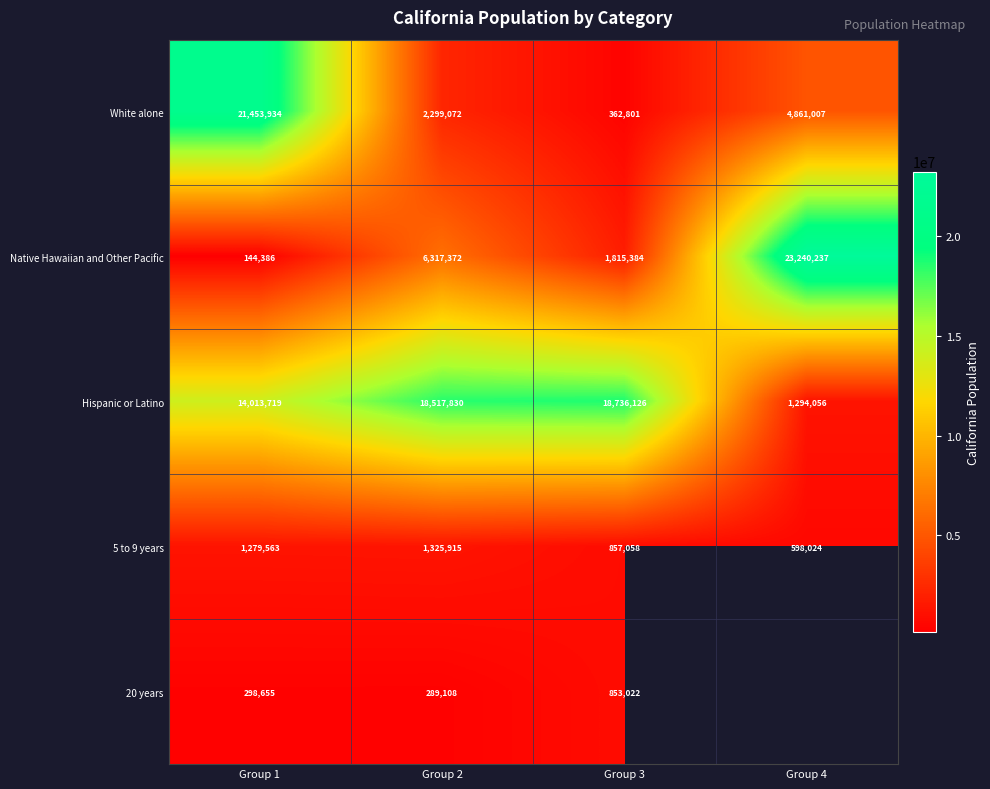

True or false: Native Hawaiian and Other Pacific has a value of 1119598.0 at Group 3.

False